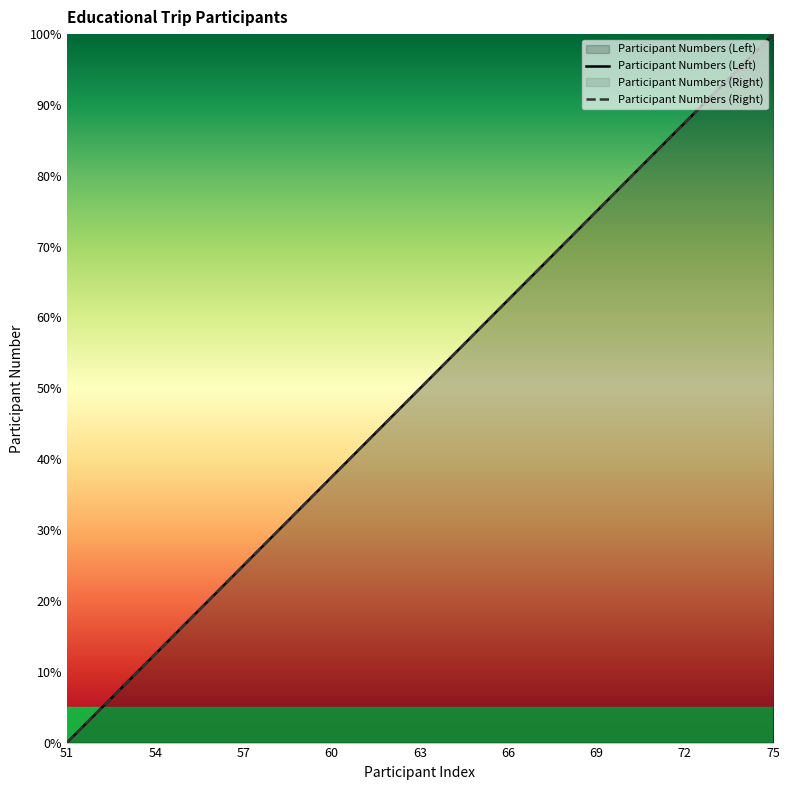

Does the chart display data point markers on the line(s)?

No